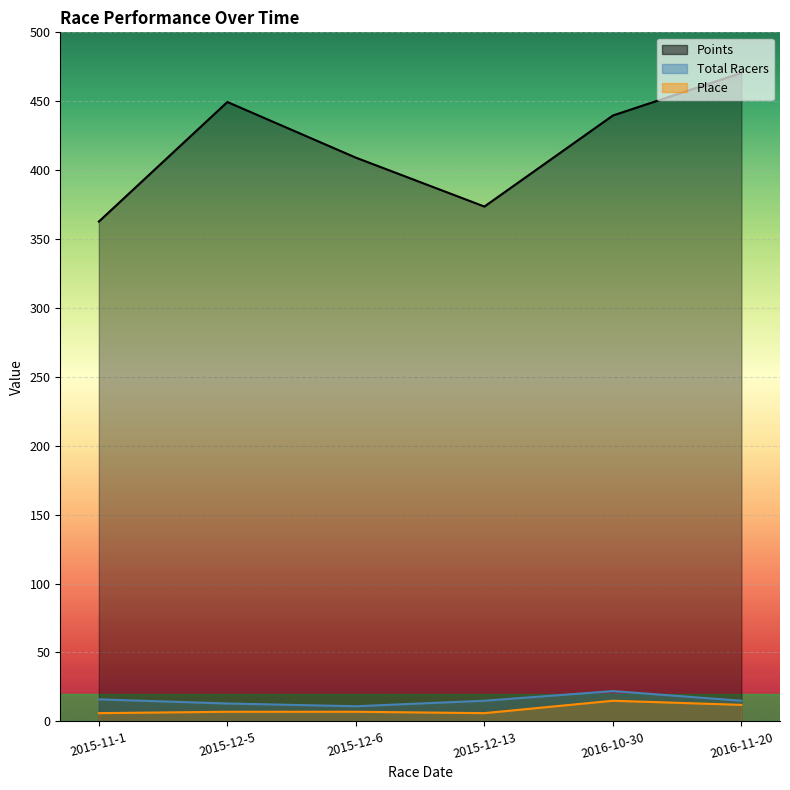

How many values in the Place series are below 7?

2